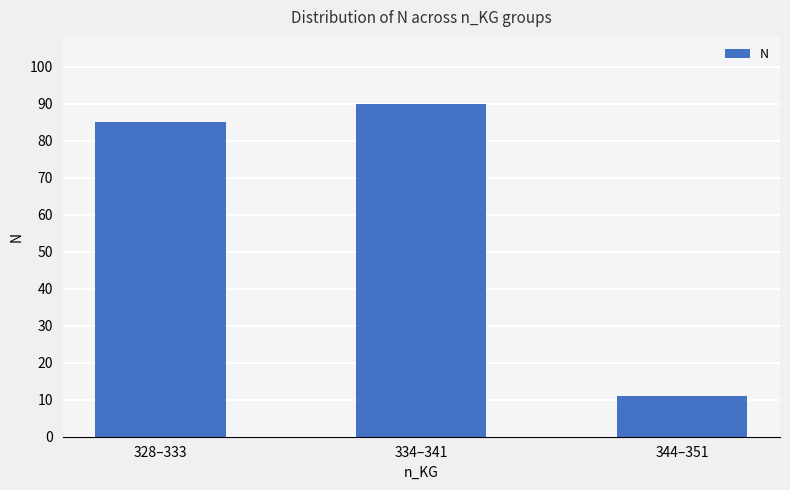

Count the number of data series in this chart.

1